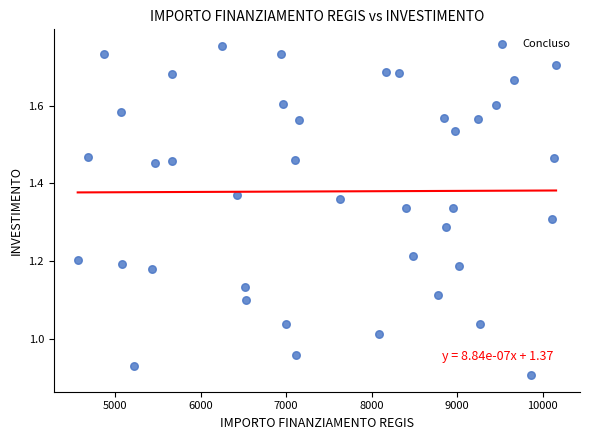

How many points are shown in the scatter plot?

40